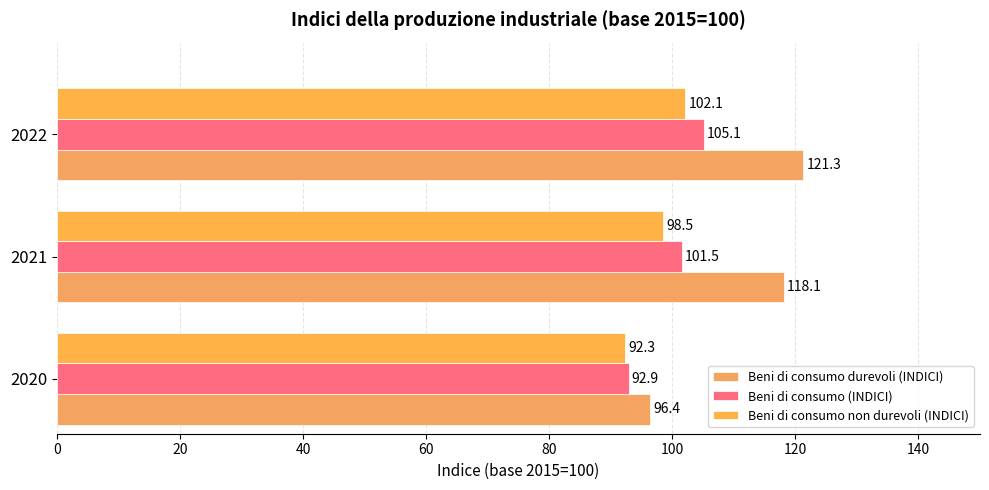

List the series in order of their peak value, highest first.

Beni di consumo durevoli (INDICI), Beni di consumo (INDICI), Beni di consumo non durevoli (INDICI)